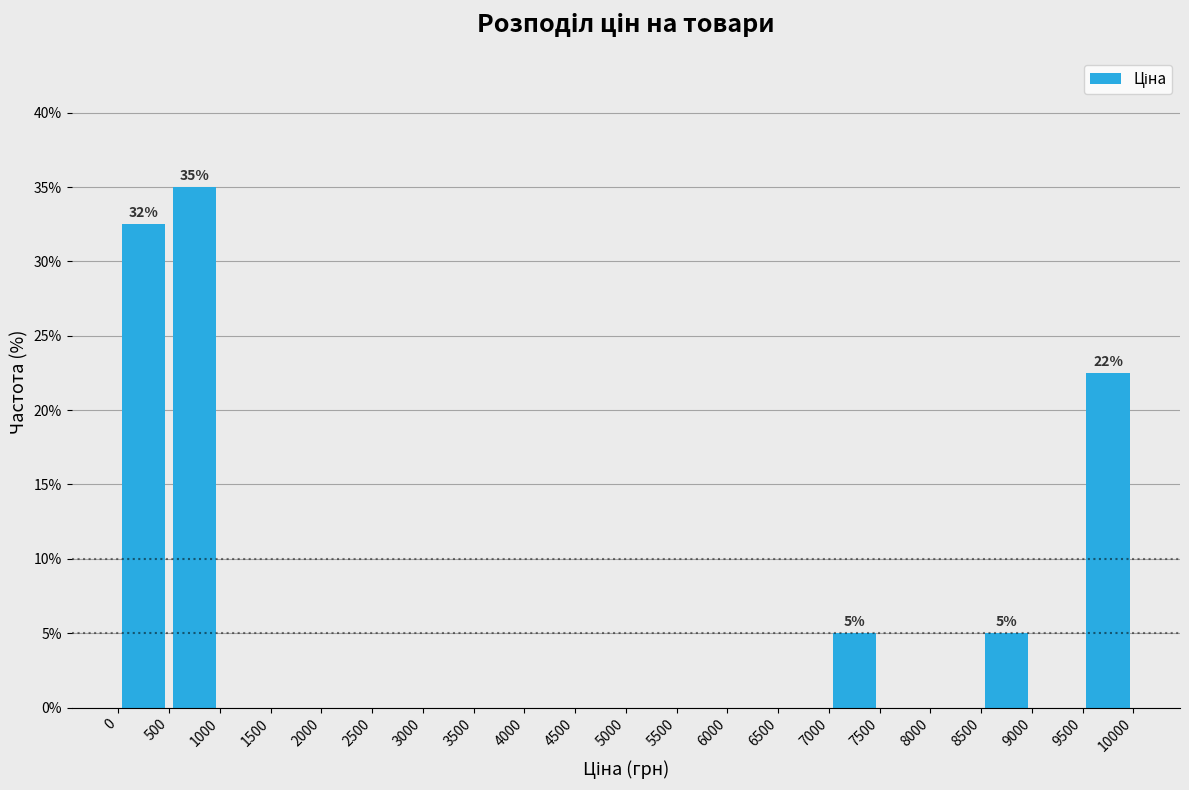

Which range on the x-axis has the tallest bar?

500 to 1000